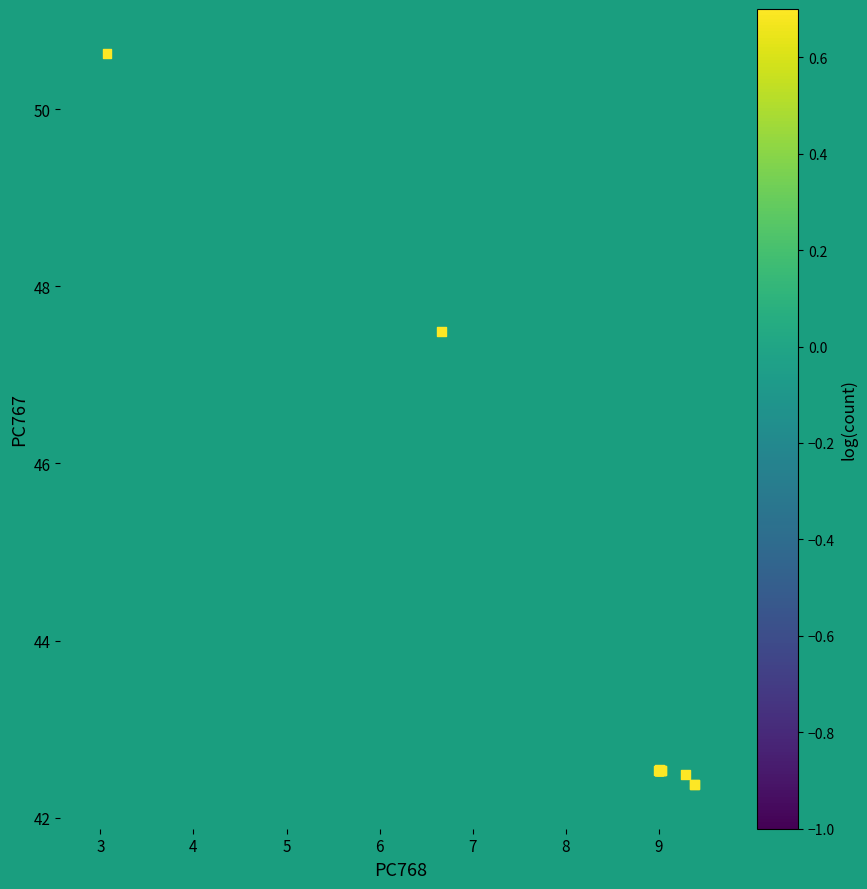

What Y value in the scatter plot is closest to 46?

47.5